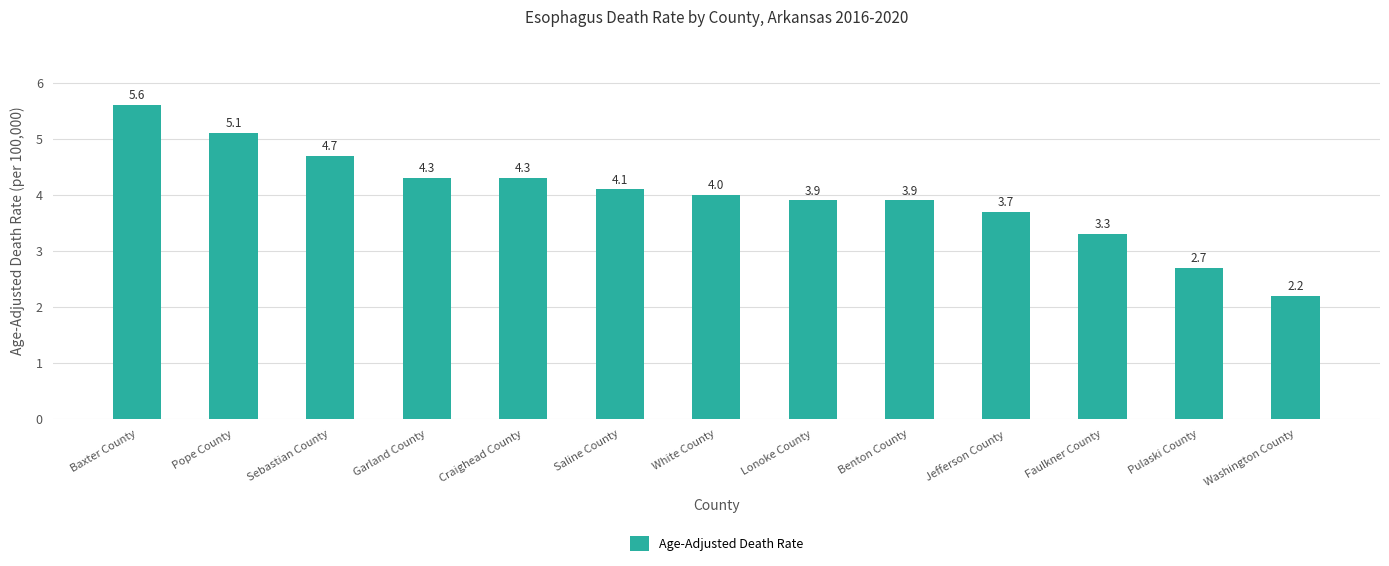

How many series are shown in this chart?

1